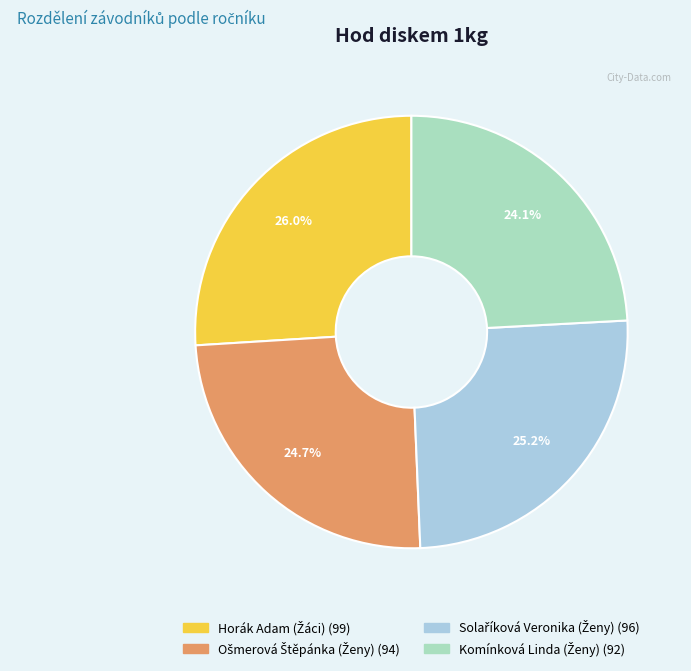

Is there any slice that represents more than half of the pie?

No